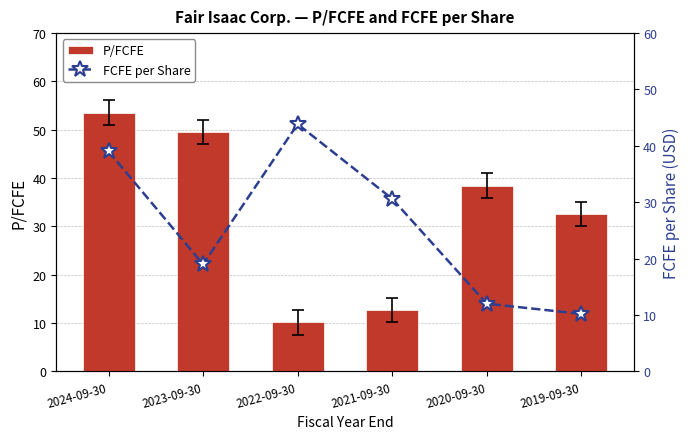

Is it true that P/FCFE equals 10.1 at 2022-09-30?

True